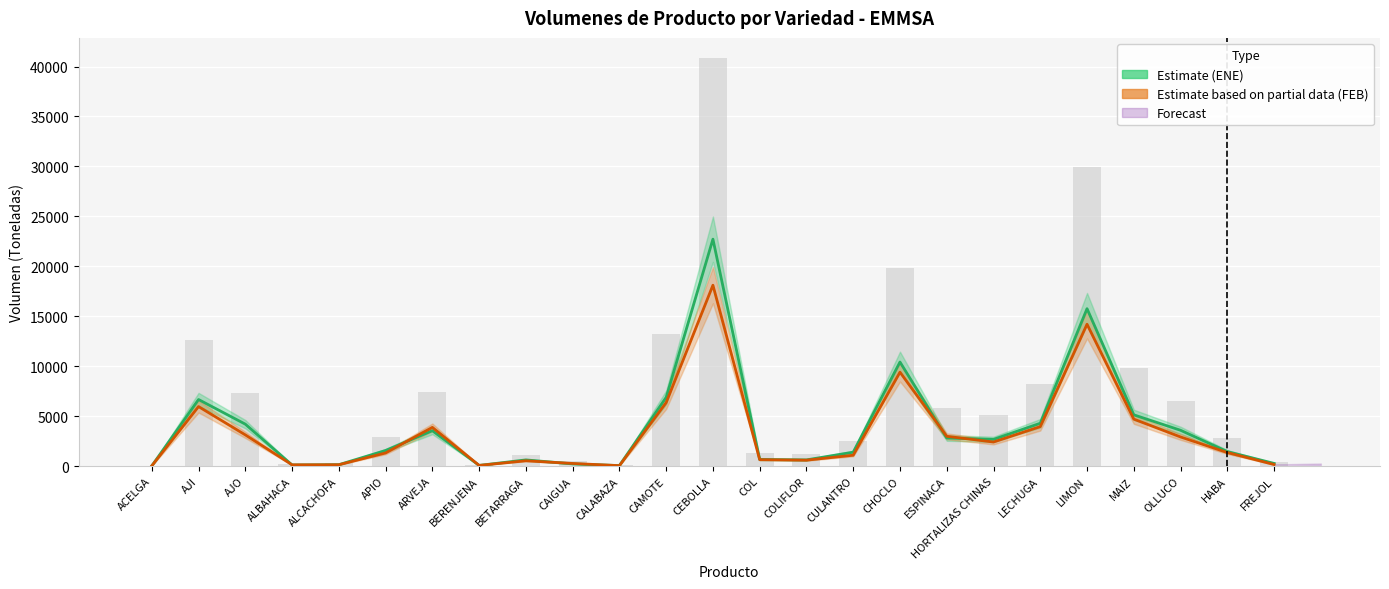

Between BERENJENA and CALABAZA, which is larger?

BERENJENA